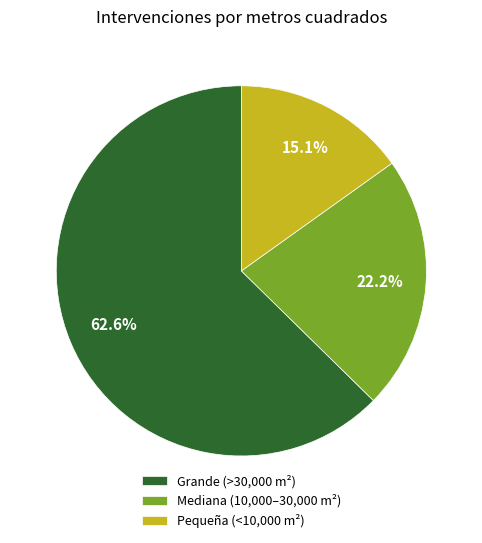

Which slice is the largest?

Grande (>30,000 m²)